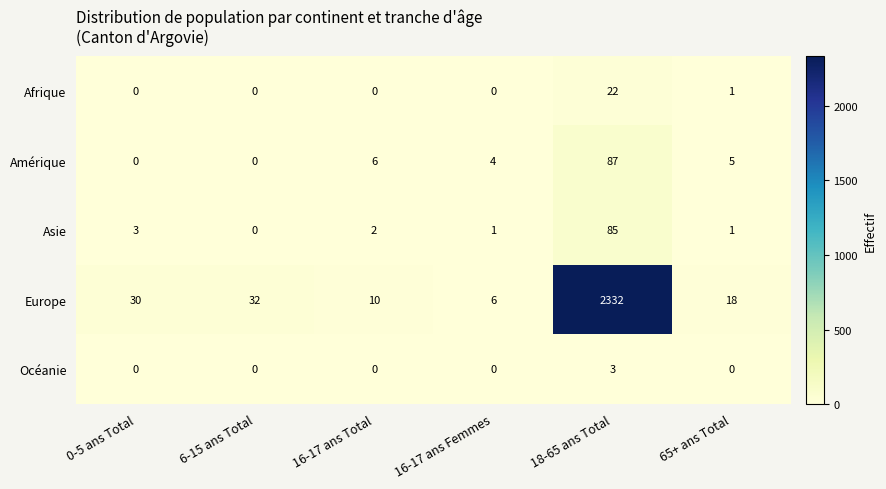

List the series in order of their peak value, highest first.

Europe, Amérique, Asie, Afrique, Océanie